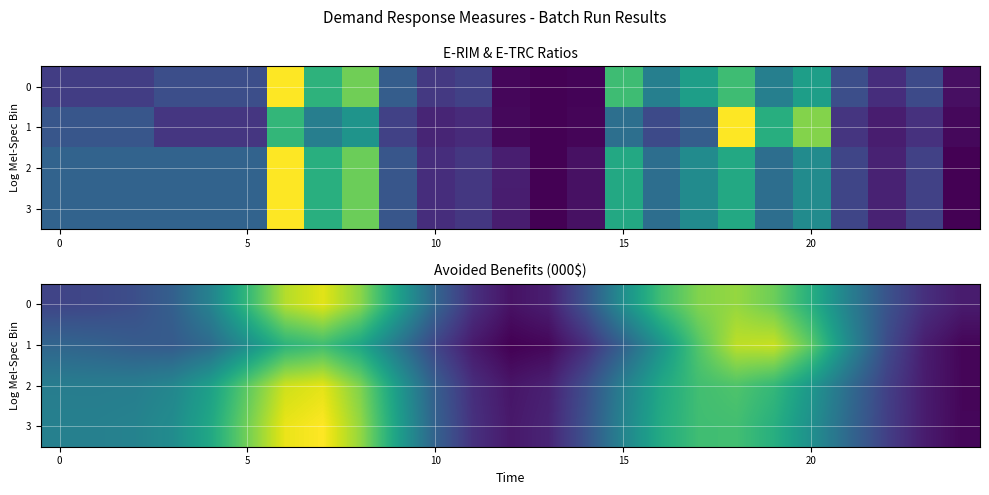

What is the sum of all 3 values?

8.4